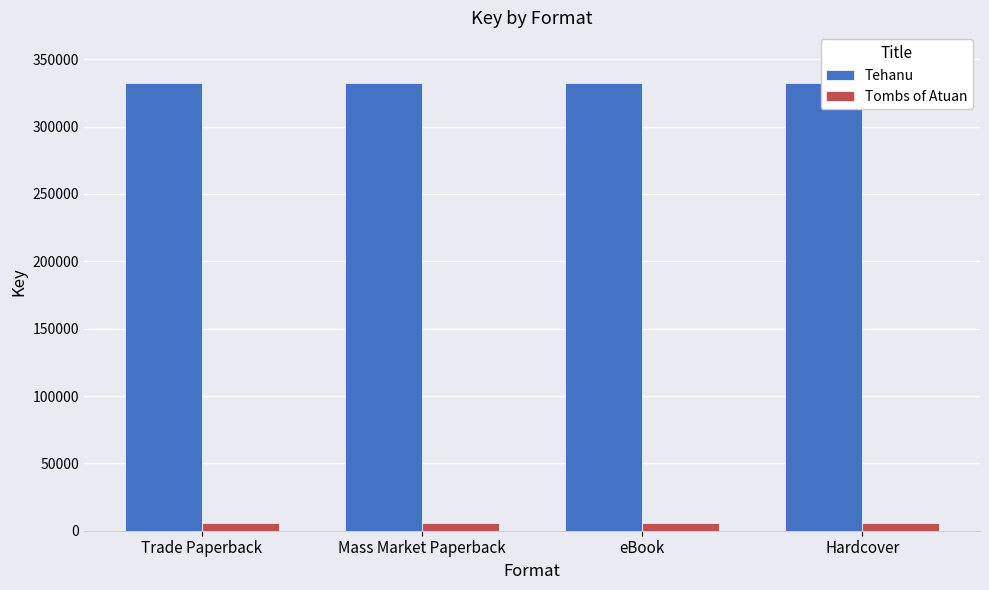

What is the difference between the highest and lowest values at eBook?

326042